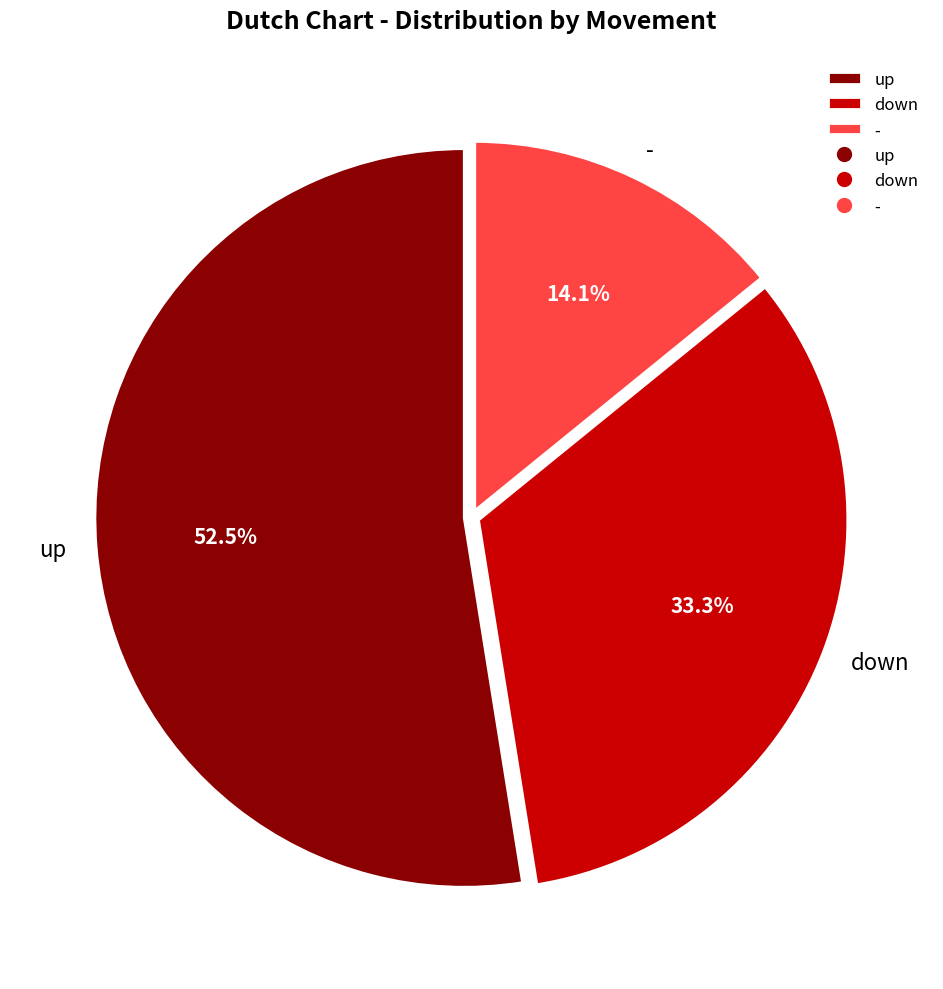

What is the majority slice?

up